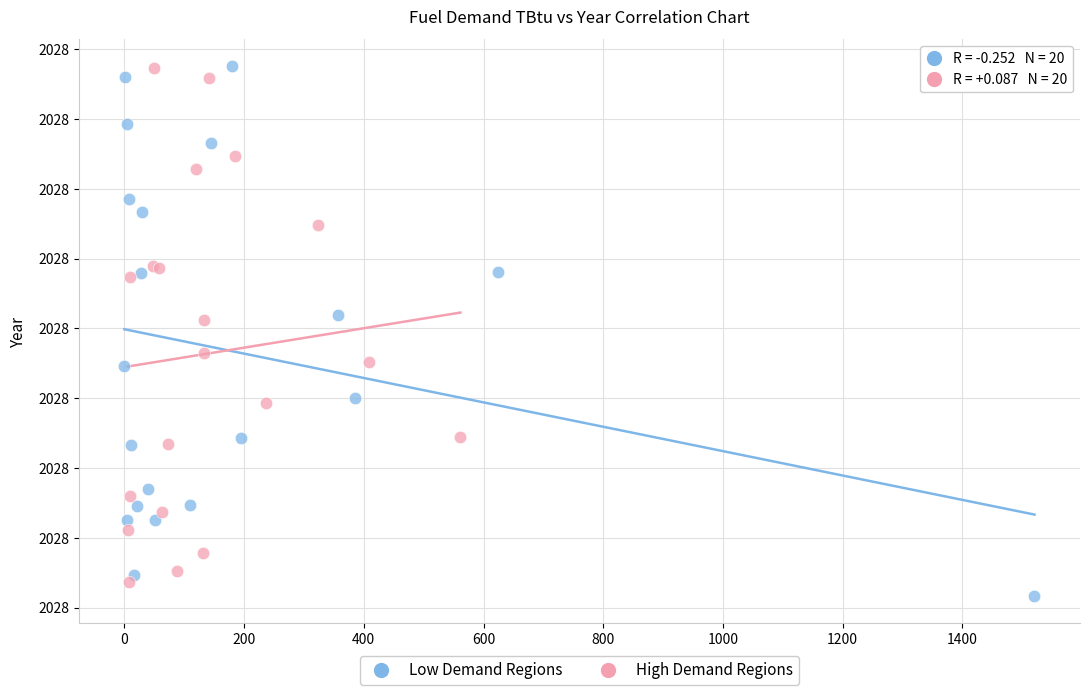

Which series has the largest Y range (max minus min)?

Low Demand Regions